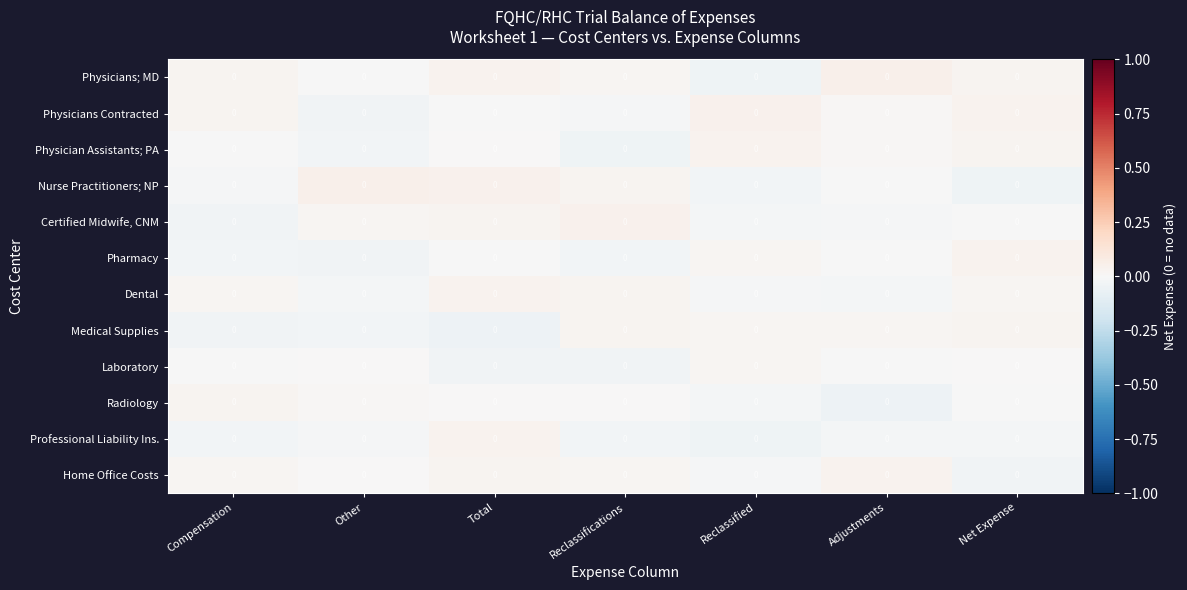

Reading left to right, what are all the values shown in this chart?

Physicians; MD: Compensation=0.0	Other=0.0	Total=0.0	Reclassifications=0.0	Reclassified=0.0	Adjustments=0.0	Net Expense=0.0
Physicians Contracted: Compensation=0.0	Other=0.0	Total=0.0	Reclassifications=0.0	Reclassified=0.0	Adjustments=0.0	Net Expense=0.0
Physician Assistants; PA: Compensation=0.0	Other=0.0	Total=0.0	Reclassifications=0.0	Reclassified=0.0	Adjustments=0.0	Net Expense=0.0
Nurse Practitioners; NP: Compensation=0.0	Other=0.0	Total=0.0	Reclassifications=0.0	Reclassified=0.0	Adjustments=0.0	Net Expense=0.0
Certified Midwife, CNM: Compensation=0.0	Other=0.0	Total=0.0	Reclassifications=0.0	Reclassified=0.0	Adjustments=0.0	Net Expense=0.0
Pharmacy: Compensation=0.0	Other=0.0	Total=0.0	Reclassifications=0.0	Reclassified=0.0	Adjustments=0.0	Net Expense=0.0
Dental: Compensation=0.0	Other=0.0	Total=0.0	Reclassifications=0.0	Reclassified=0.0	Adjustments=0.0	Net Expense=0.0
Medical Supplies: Compensation=0.0	Other=0.0	Total=0.0	Reclassifications=0.0	Reclassified=0.0	Adjustments=0.0	Net Expense=0.0
Laboratory: Compensation=0.0	Other=0.0	Total=0.0	Reclassifications=0.0	Reclassified=0.0	Adjustments=0.0	Net Expense=0.0
Radiology: Compensation=0.0	Other=0.0	Total=0.0	Reclassifications=0.0	Reclassified=0.0	Adjustments=0.0	Net Expense=0.0
Professional Liability Ins.: Compensation=0.0	Other=0.0	Total=0.0	Reclassifications=0.0	Reclassified=0.0	Adjustments=0.0	Net Expense=0.0
Home Office Costs: Compensation=0.0	Other=0.0	Total=0.0	Reclassifications=0.0	Reclassified=0.0	Adjustments=0.0	Net Expense=0.0